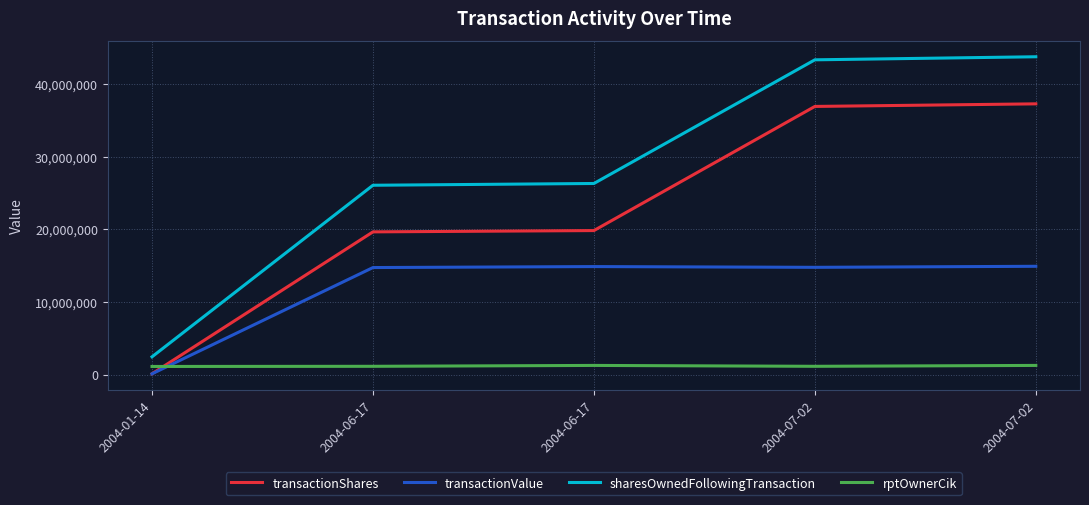

What is the sum of the rptOwnerCik values at 2004-07-02 and 2004-06-17?

2402778